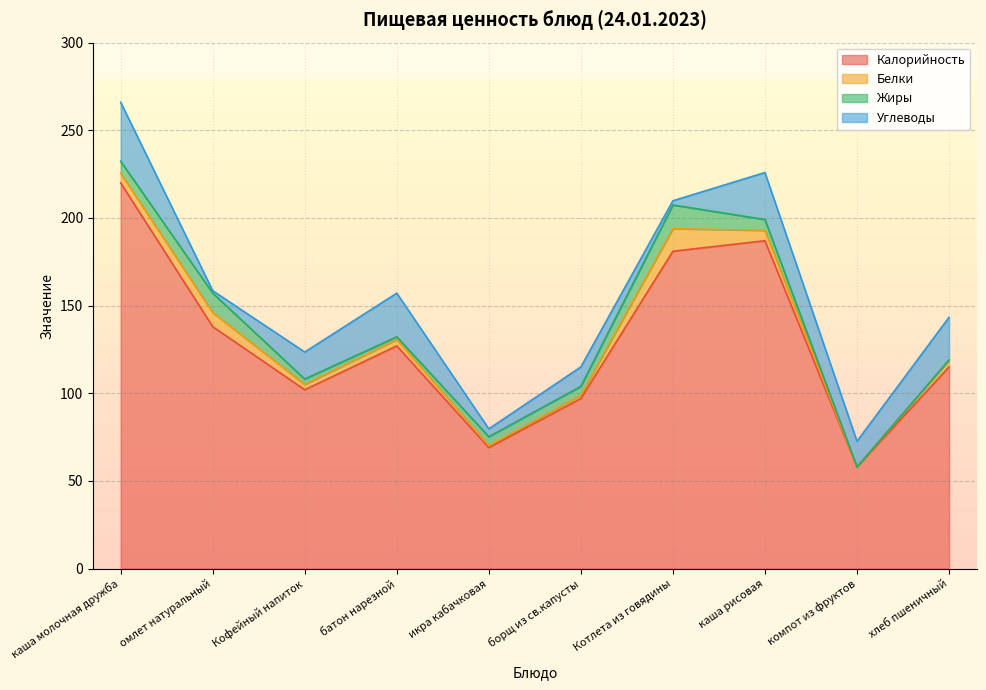

True or false: Калорийность and Жиры intersect in this chart.

False